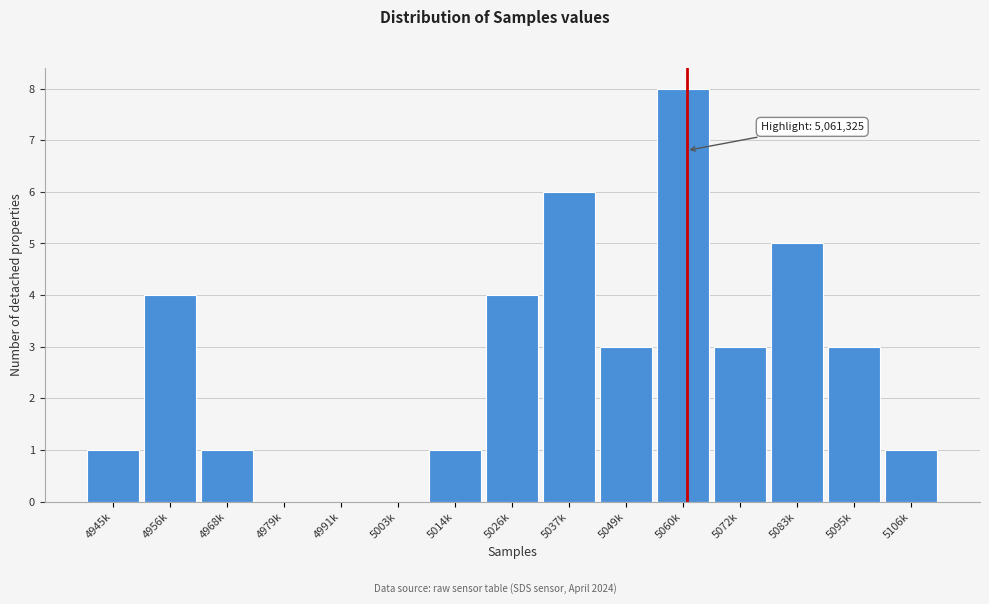

Reading left to right, extract all data points from this chart.

4945k=1	4956k=4	4968k=1	4979k=0	4991k=0	5003k=0	5014k=1	5026k=4	5037k=6	5049k=3	5060k=8	5072k=3	5083k=5	5095k=3	5106k=1